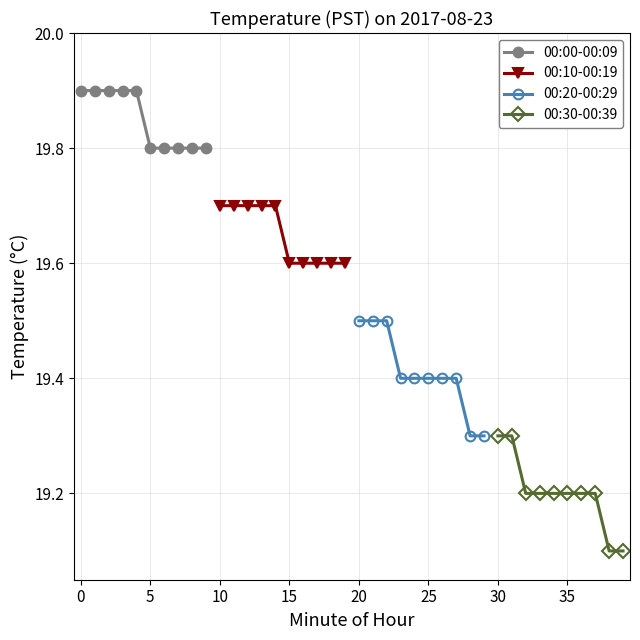

Reading left to right, transcribe all the data shown in this chart.

00:00-00:09: 19.9	19.9	19.9	19.9	19.9	19.8	19.8	19.8	19.8	19.8
00:10-00:19: 19.7	19.7	19.7	19.7	19.7	19.6	19.6	19.6	19.6	19.6
00:20-00:29: 19.5	19.5	19.5	19.4	19.4	19.4	19.4	19.4	19.3	19.3
00:30-00:39: 19.3	19.3	19.2	19.2	19.2	19.2	19.2	19.2	19.1	19.1